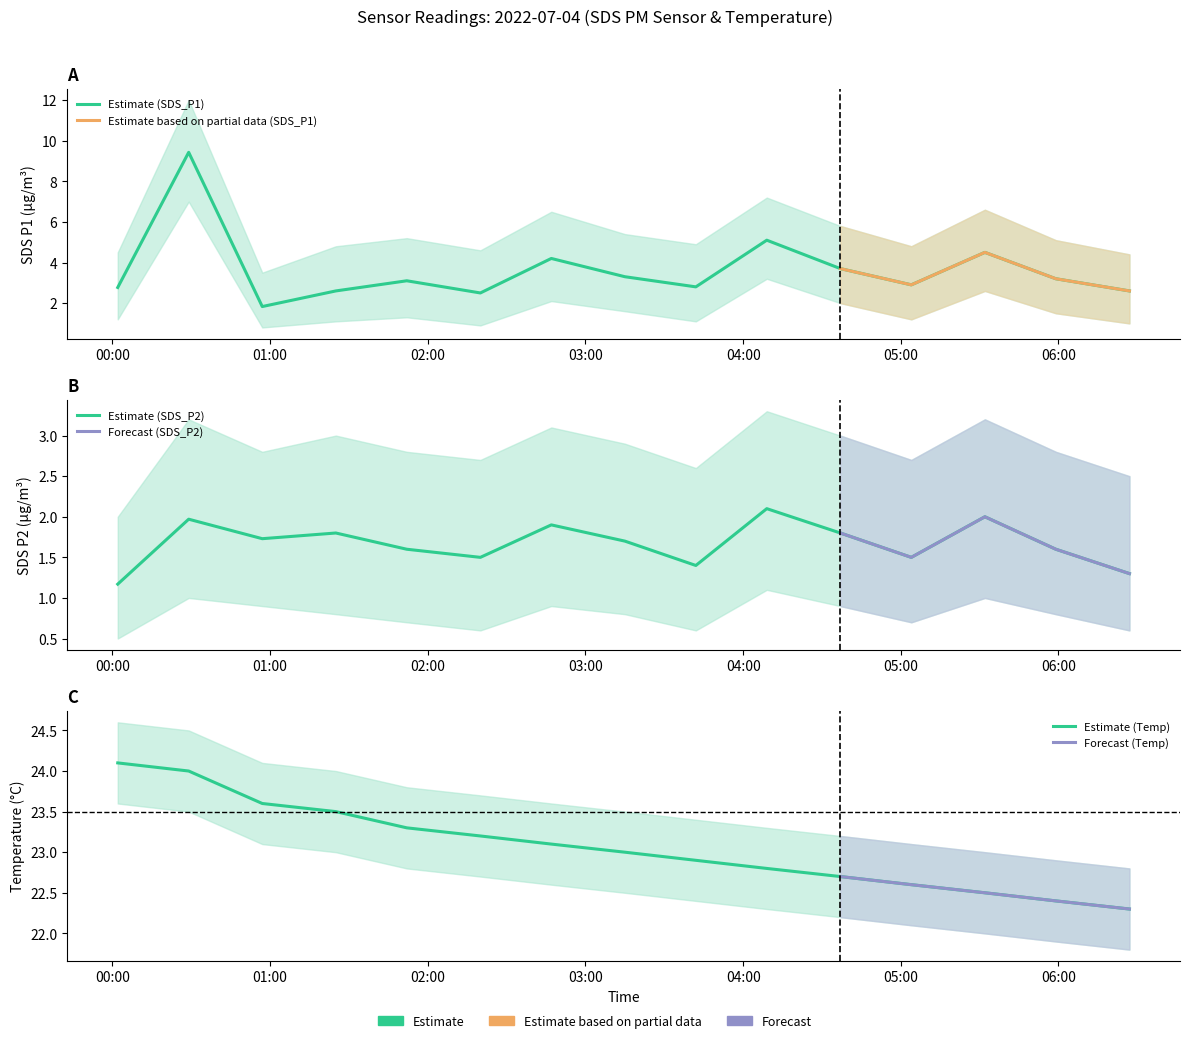

What is the difference between the second highest and minimum values in the SDS_P1 series?

3.3